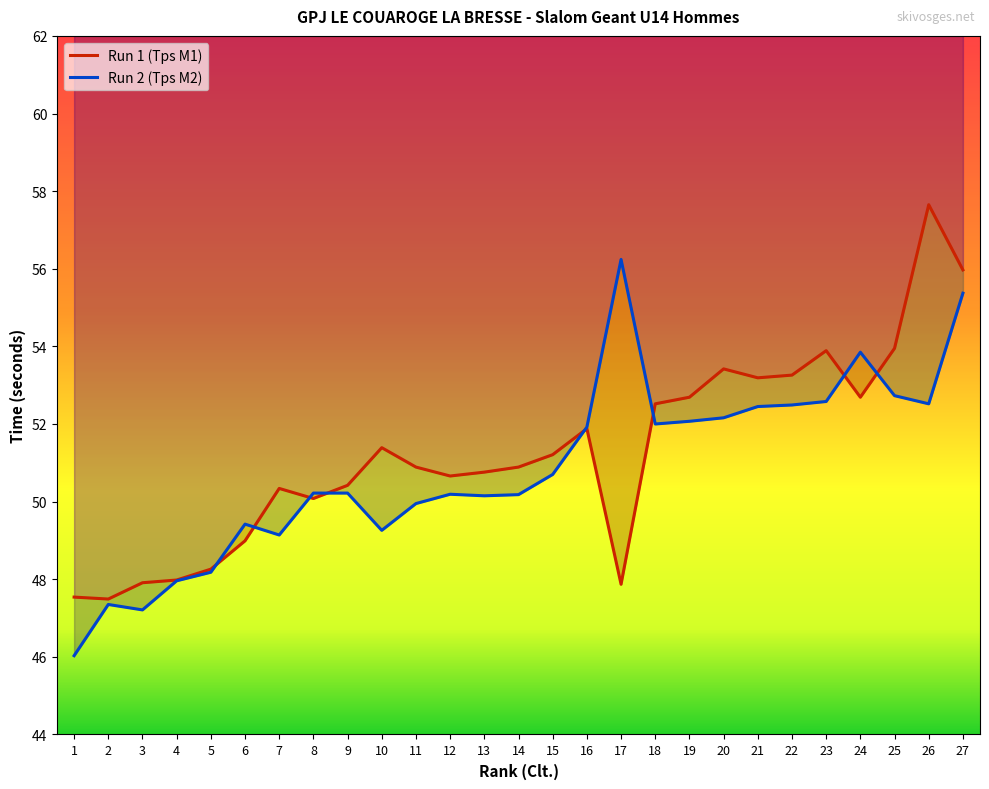

Reading left to right, extract all data points from this chart.

Run 1 (Tps M1): 47.5	47.5	47.9	48.0	48.3	49.0	50.3	50.1	50.4	51.4	50.9	50.7	50.8	50.9	51.2	51.9	47.9	52.5	52.7	53.4	53.2	53.3	53.9	52.7	54.0	57.6	56.0
Run 2 (Tps M2): 46.0	47.4	47.2	48.0	48.2	49.4	49.1	50.2	50.2	49.3	50.0	50.2	50.1	50.2	50.7	51.9	56.2	52.0	52.1	52.2	52.5	52.5	52.6	53.9	52.7	52.5	55.4